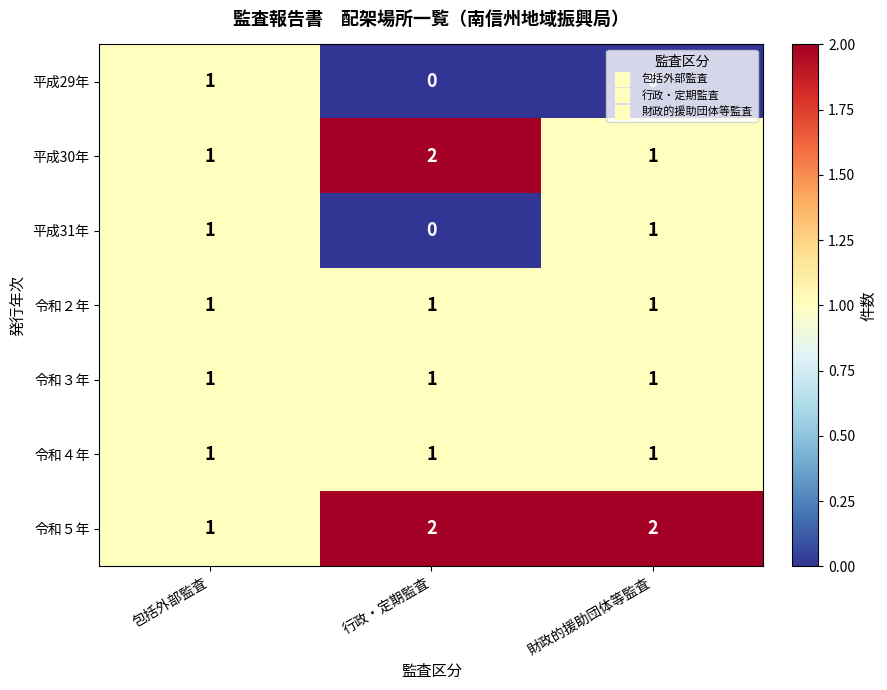

Is it true that 平成30年 equals 2 at 行政・定期監査?

True